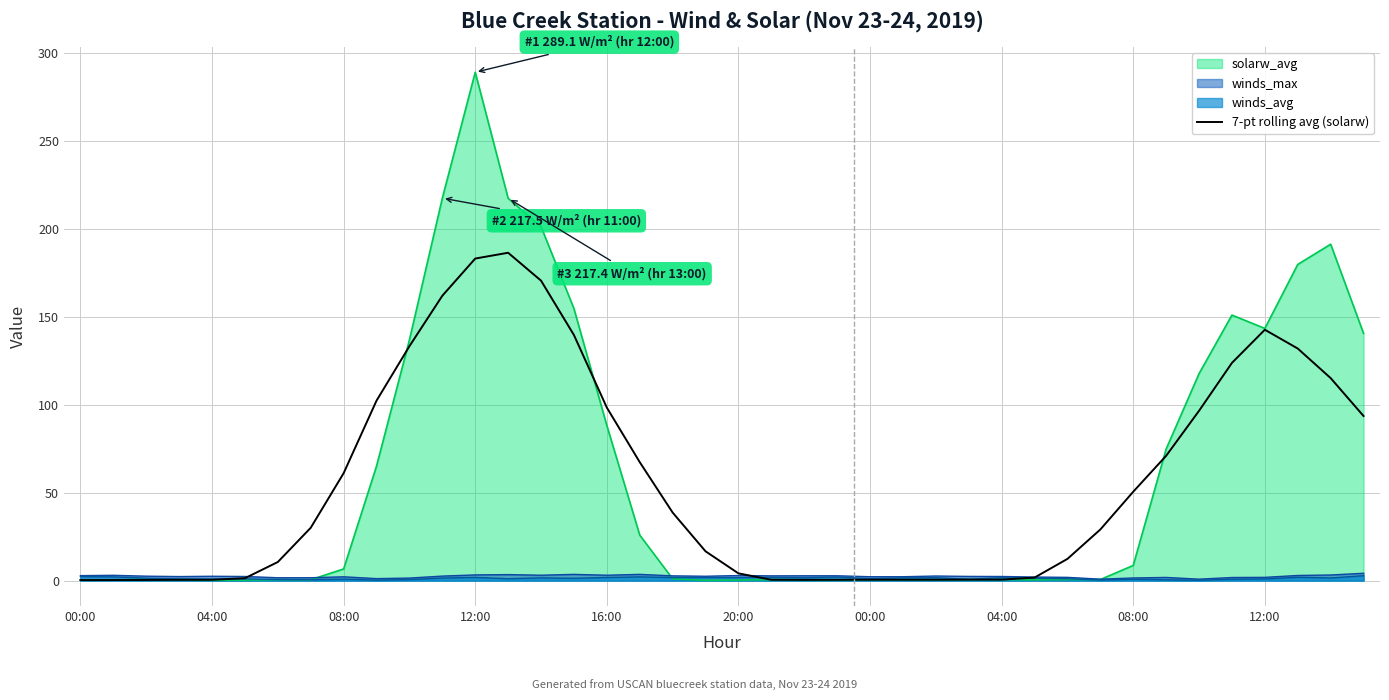

What is the approximate value at 37?

132.0